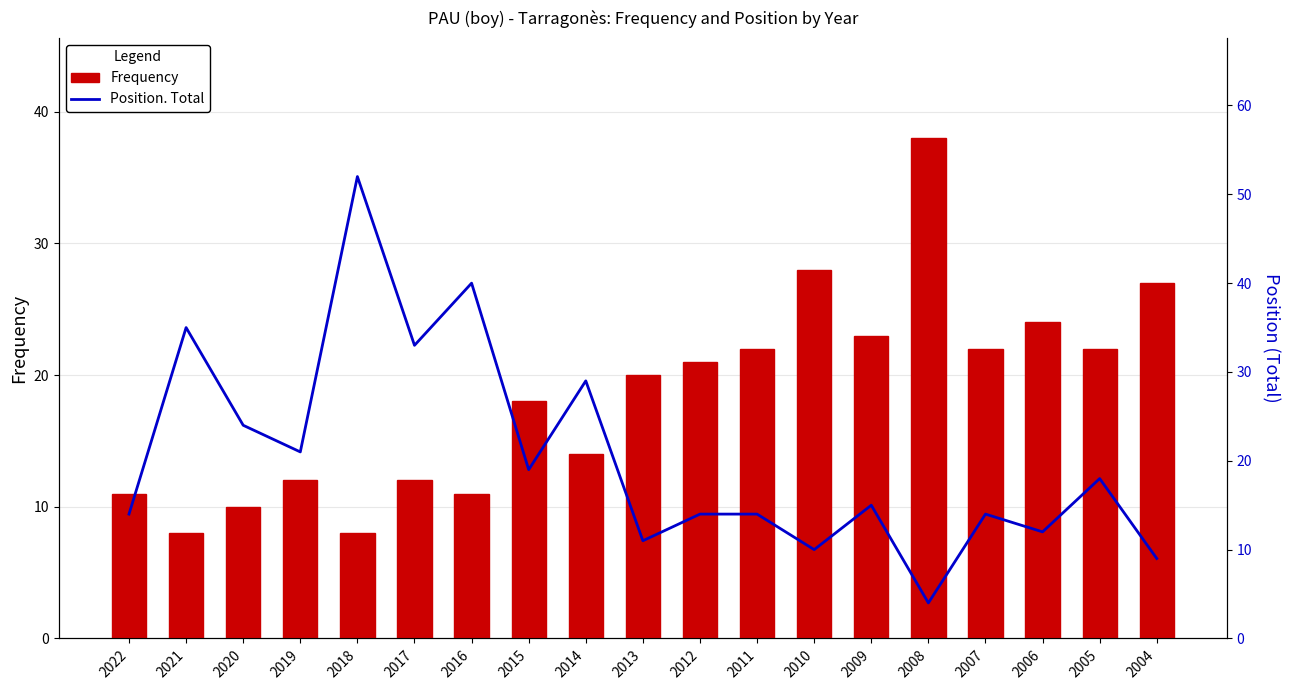

What is the difference between the Position. Total values at 2021 and 2004?

26